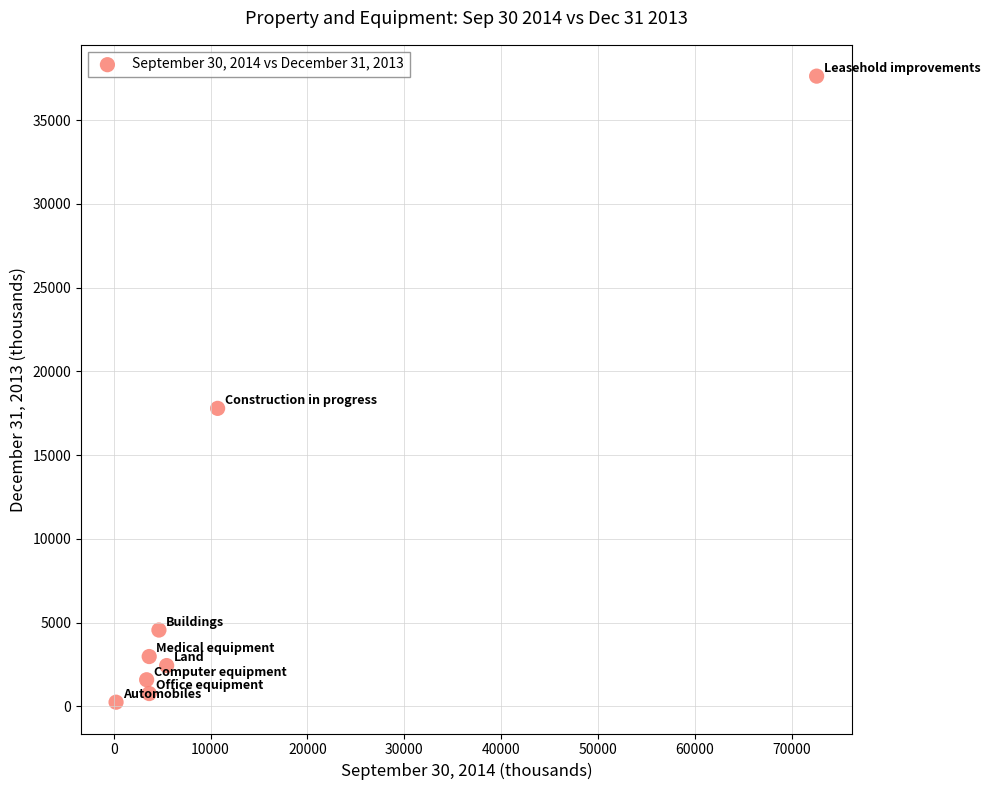

What is the range of Y values (max minus min)?

37383